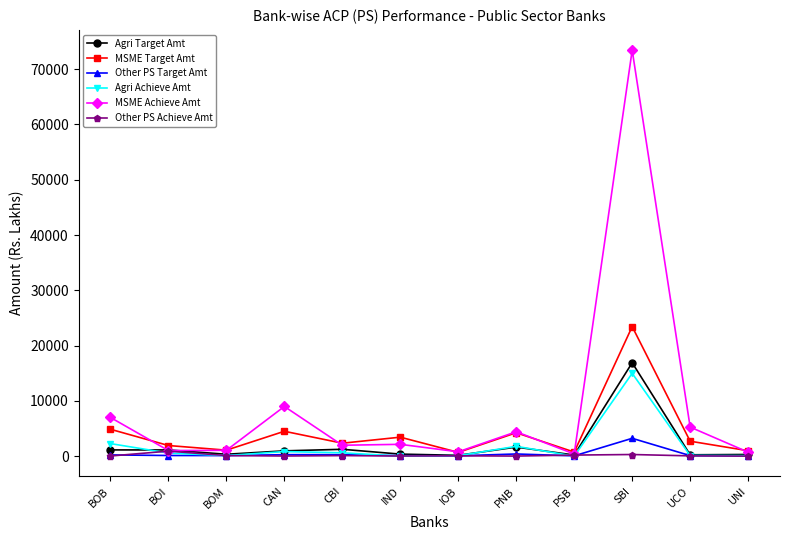

What are all the series names shown in the legend?

Agri Target Amt, MSME Target Amt, Other PS Target Amt, Agri Achieve Amt, MSME Achieve Amt, Other PS Achieve Amt